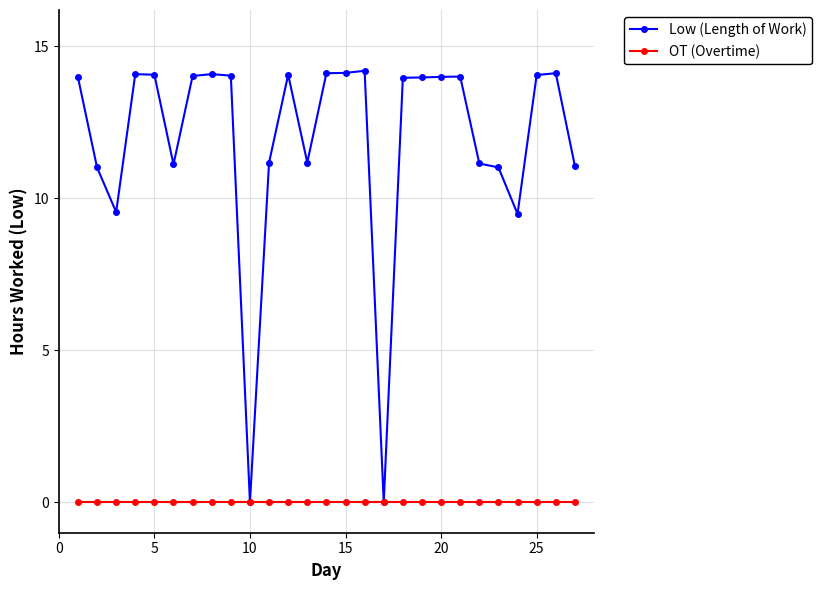

What is the maximum value shown in the chart?

14.2